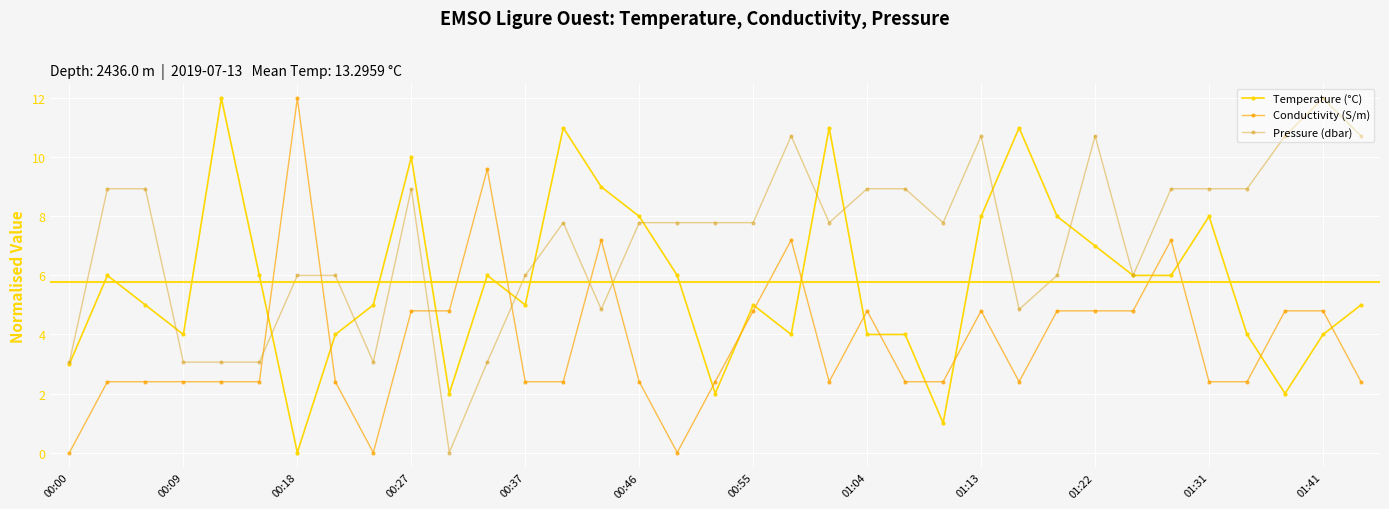

After their last crossing, which series has the higher values: Conductivity (S/m) or Temperature (°C)?

Temperature (°C)